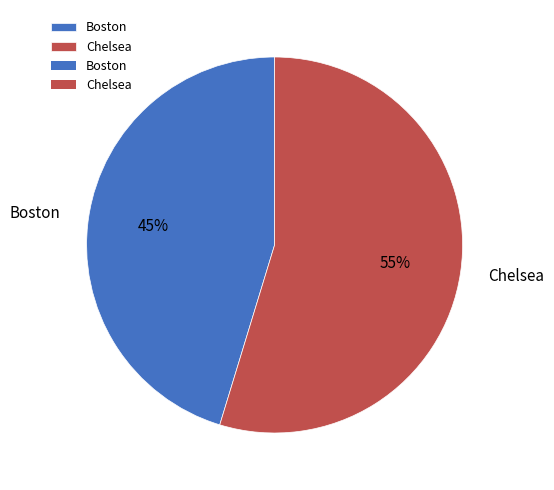

What is the majority slice?

Chelsea